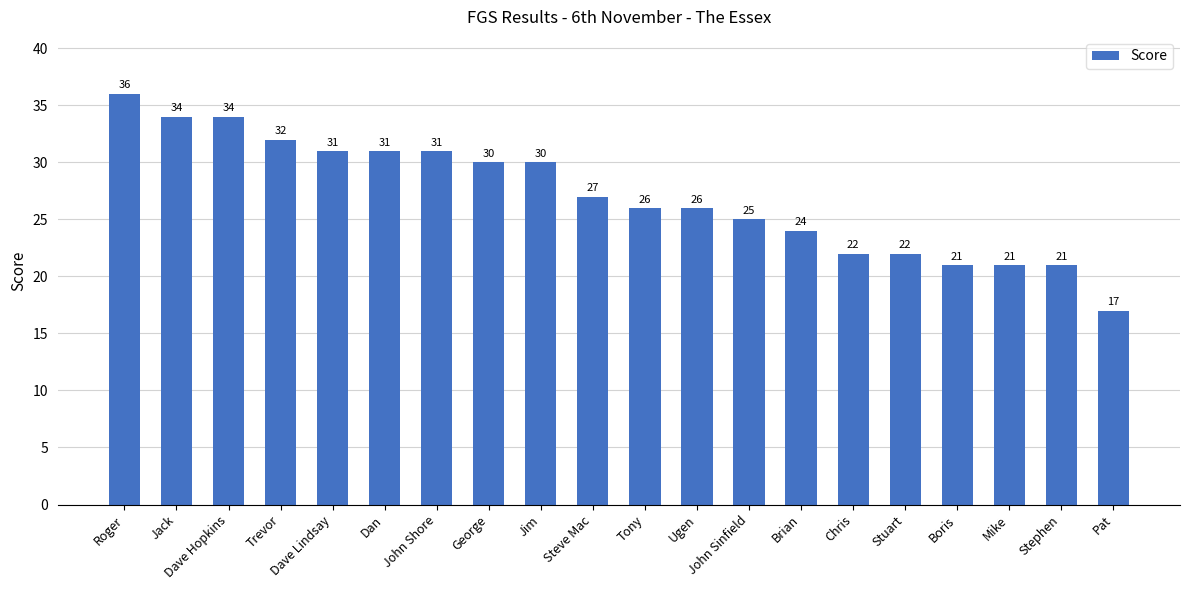

At which label does the data first exceed 27?

Roger